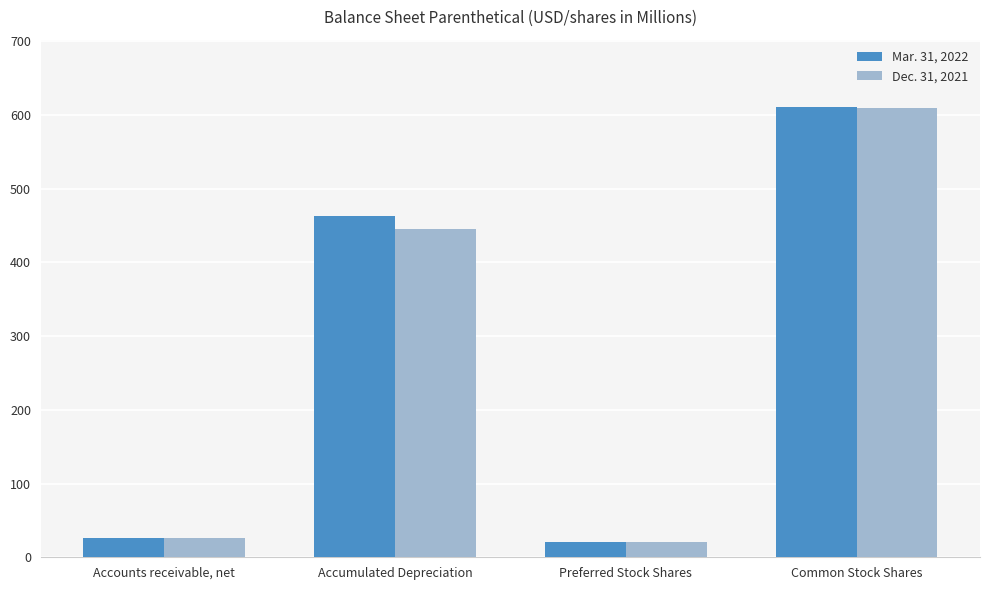

What is the difference between the maximum and minimum values in the Mar. 31, 2022 series?

589.6